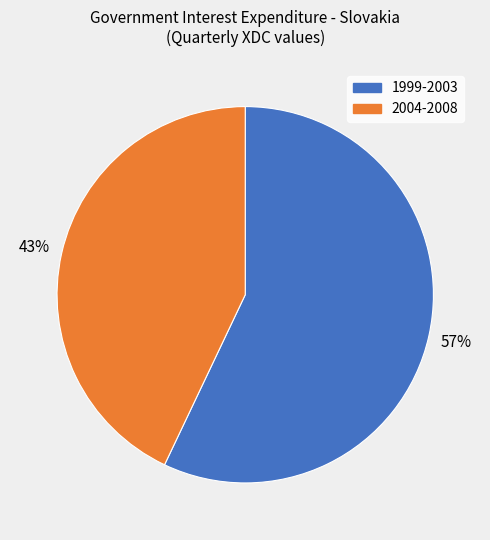

Is it true that 1999-2003 is 57% of the pie?

True